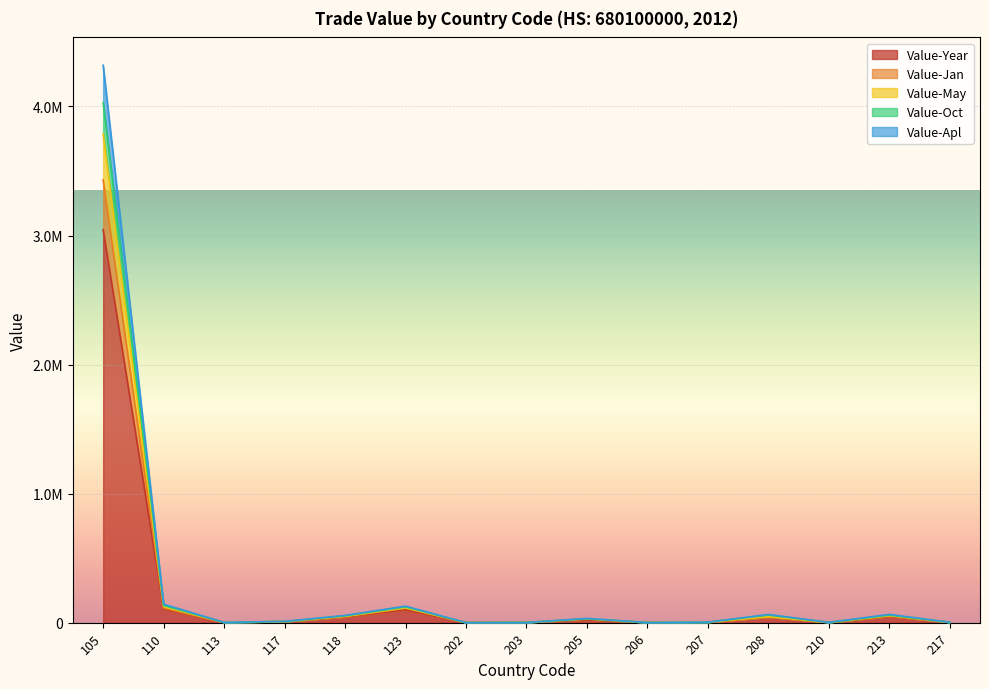

What is the highest value of the Value-Jan series?

3430084